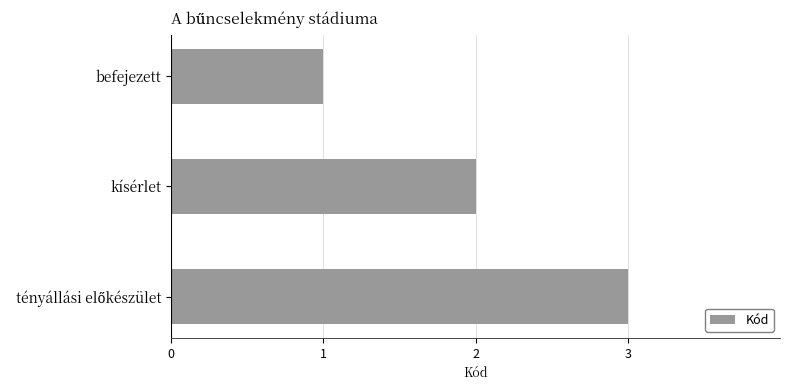

What is the label of the 3rd bar from the bottom?

befejezett